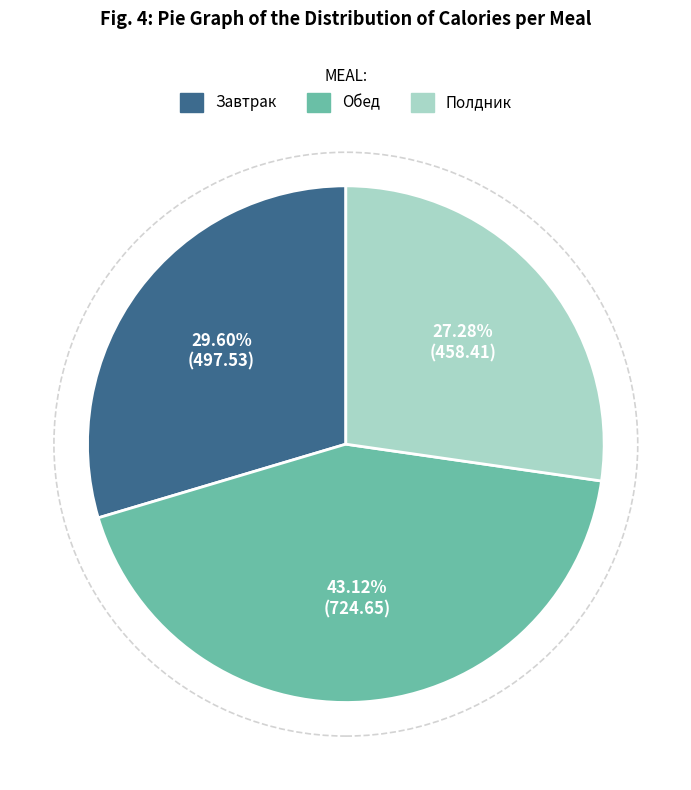

Is Полдник the majority of the pie?

No